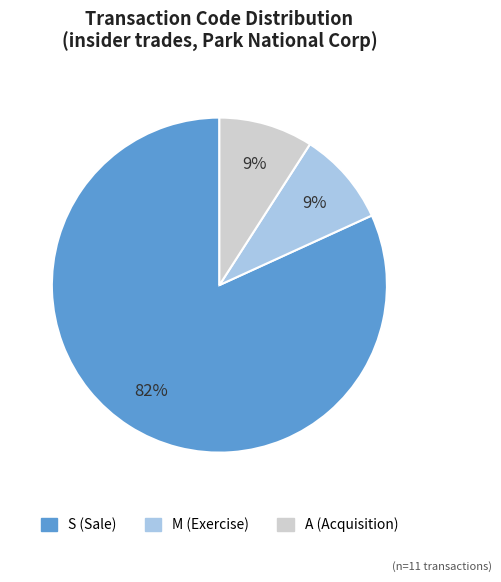

To the nearest percent, what portion does A represent?

9%